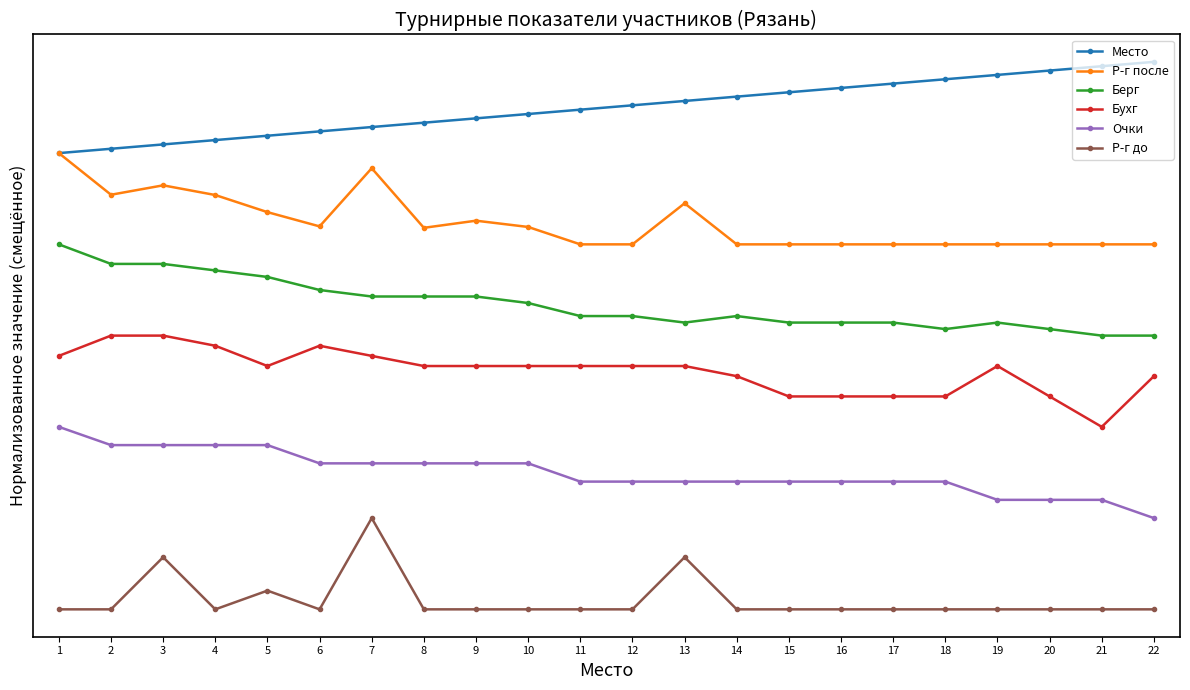

Reading left to right, list all the values displayed in this chart.

Место: 5.0	5.0	5.1	5.1	5.2	5.2	5.3	5.3	5.4	5.4	5.5	5.5	5.6	5.6	5.7	5.7	5.8	5.8	5.9	5.9	6.0	6.0
Р-г после: 5.0	4.5	4.6	4.5	4.4	4.2	4.8	4.2	4.3	4.2	4.0	4.0	4.5	4.0	4.0	4.0	4.0	4.0	4.0	4.0	4.0	4.0
Берг: 4.0	3.8	3.8	3.7	3.6	3.5	3.4	3.4	3.4	3.4	3.2	3.2	3.1	3.2	3.1	3.1	3.1	3.1	3.1	3.1	3.0	3.0
Бухг: 2.8	3.0	3.0	2.9	2.7	2.9	2.8	2.7	2.7	2.7	2.7	2.7	2.7	2.6	2.3	2.3	2.3	2.3	2.7	2.3	2.0	2.6
Очки: 2.0	1.8	1.8	1.8	1.8	1.6	1.6	1.6	1.6	1.6	1.4	1.4	1.4	1.4	1.4	1.4	1.4	1.4	1.2	1.2	1.2	1.0
Р-г до: 0.0	0.0	0.6	0.0	0.2	0.0	1.0	0.0	0.0	0.0	0.0	0.0	0.6	0.0	0.0	0.0	0.0	0.0	0.0	0.0	0.0	0.0